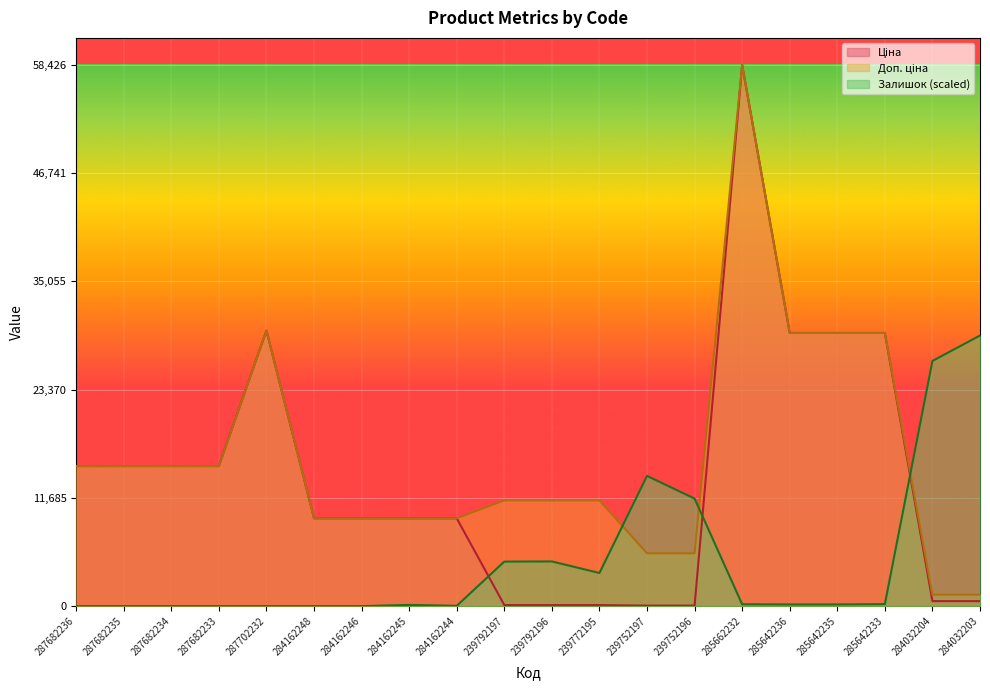

Which series has the largest range (max minus min)?

Ціна